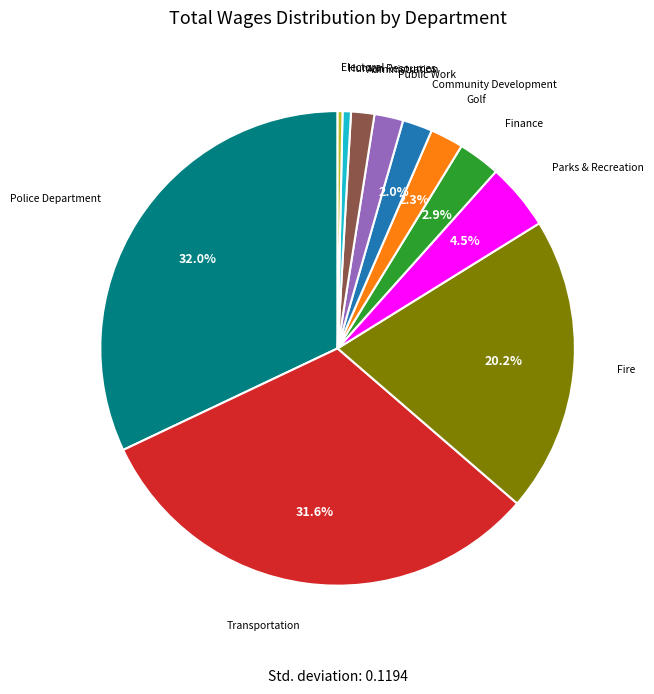

Is there a majority slice in this chart?

No